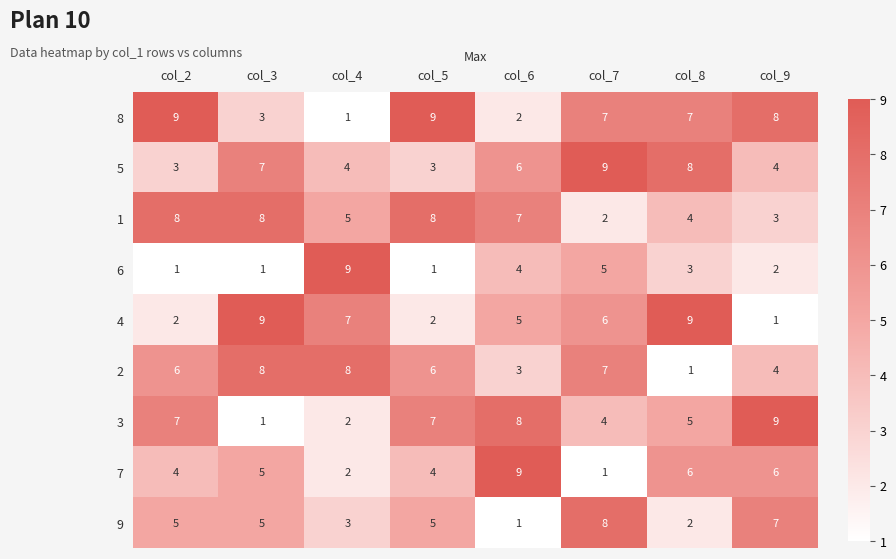

The value of 1 at col_9 is 3. True or false?

True